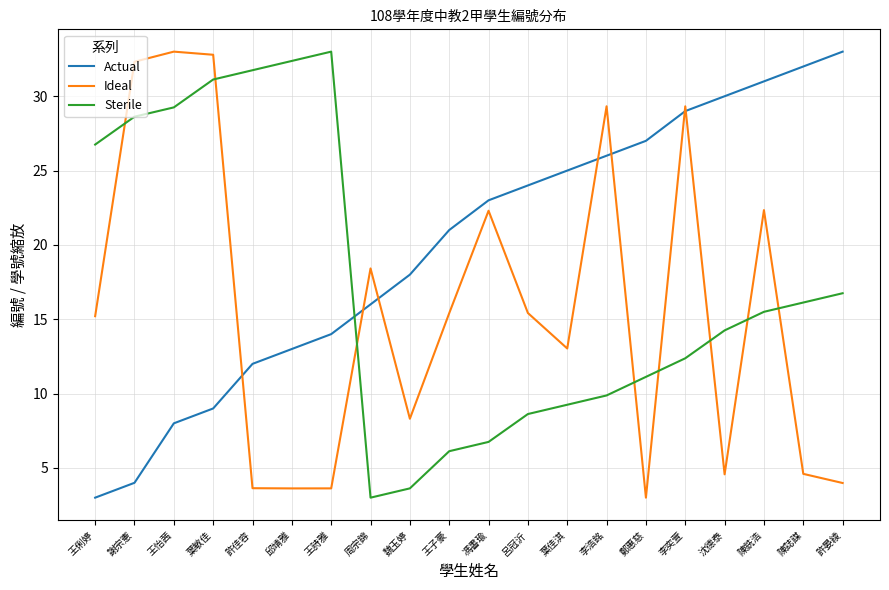

List the labels in order of Actual value, smallest first.

王俐婷, 謝宗憲, 王怡茜, 葉敏佳, 許佳容, 邱靖雅, 王詩雅, 周宗錦, 魏玉婷, 王子豪, 馮書瑜, 呂冠沂, 葉佳淇, 李浩銘, 鄭惠慈, 李奕萱, 沈德泰, 陳銑浩, 陳誌謀, 許晏綾